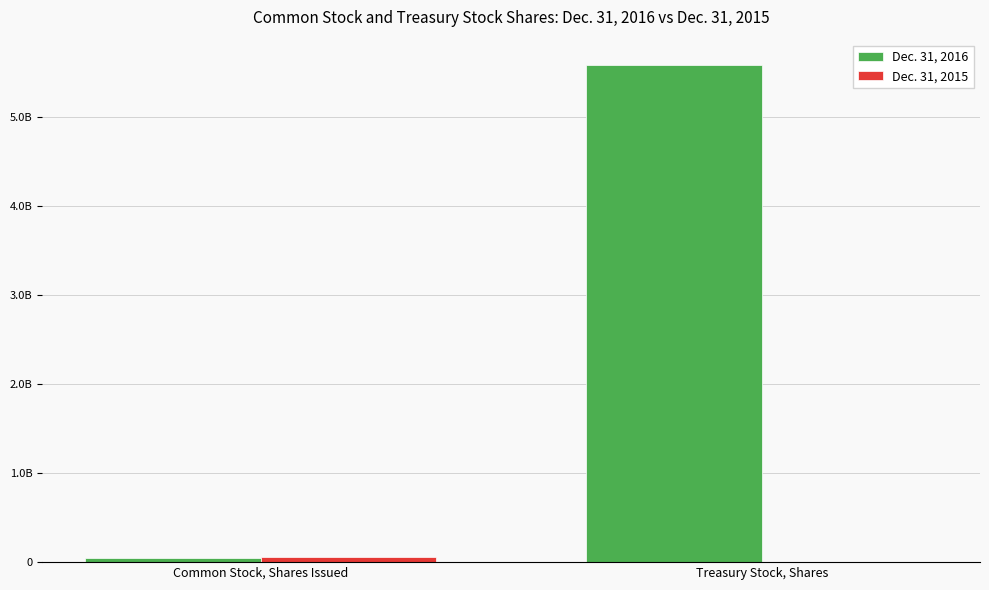

Which series has the largest total across all categories?

Dec. 31, 2016